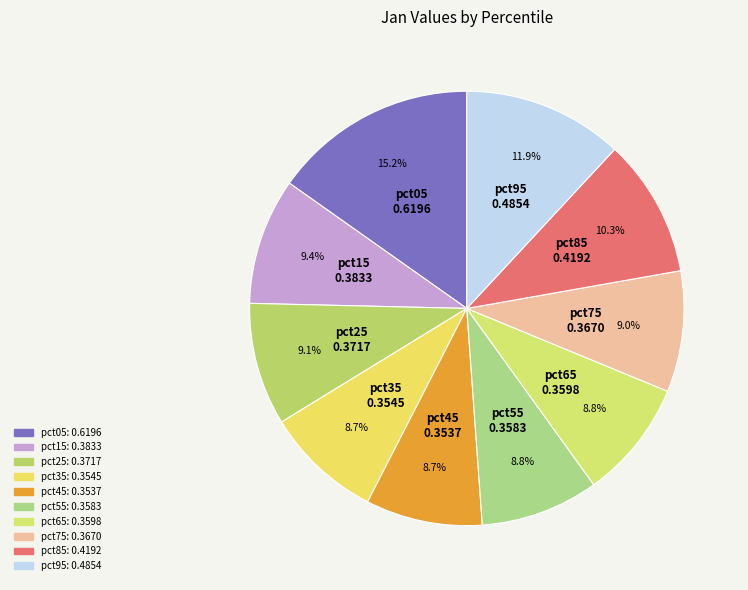

What percentage is the pct05 slice, to the nearest percent?

15%